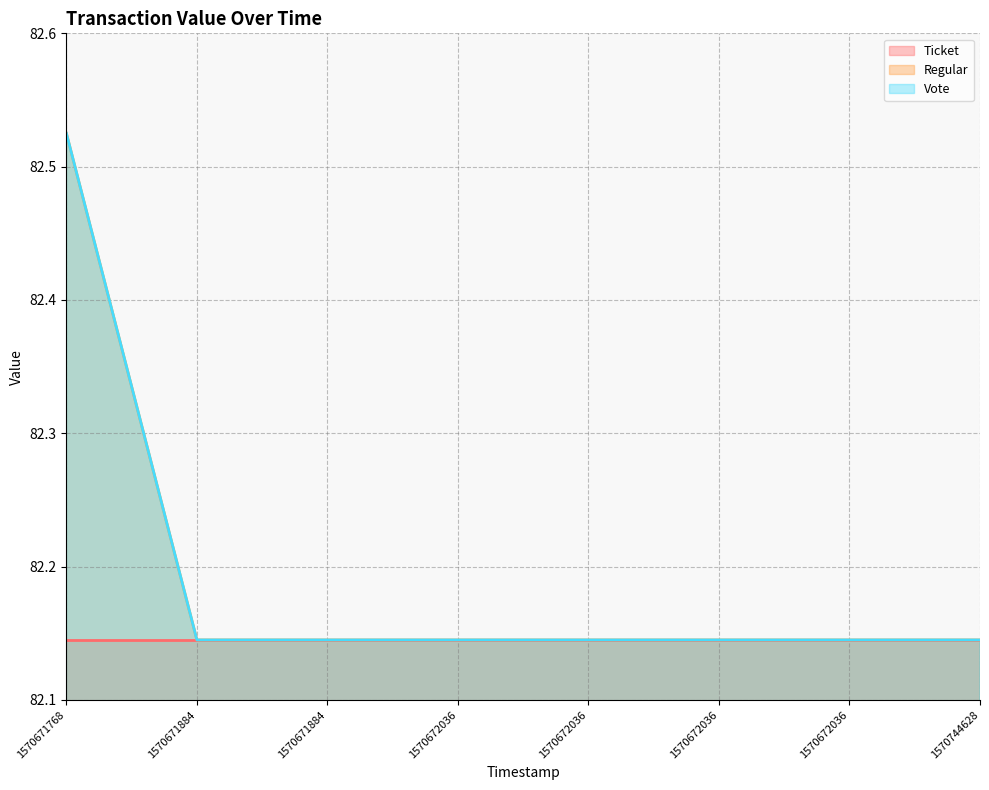

True or false: Regular and Vote intersect in this chart.

False